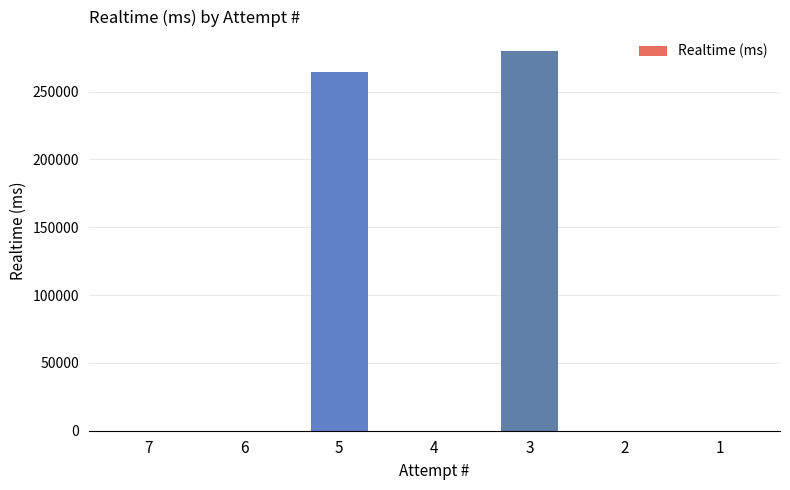

What is the maximum value shown in the chart?

280218